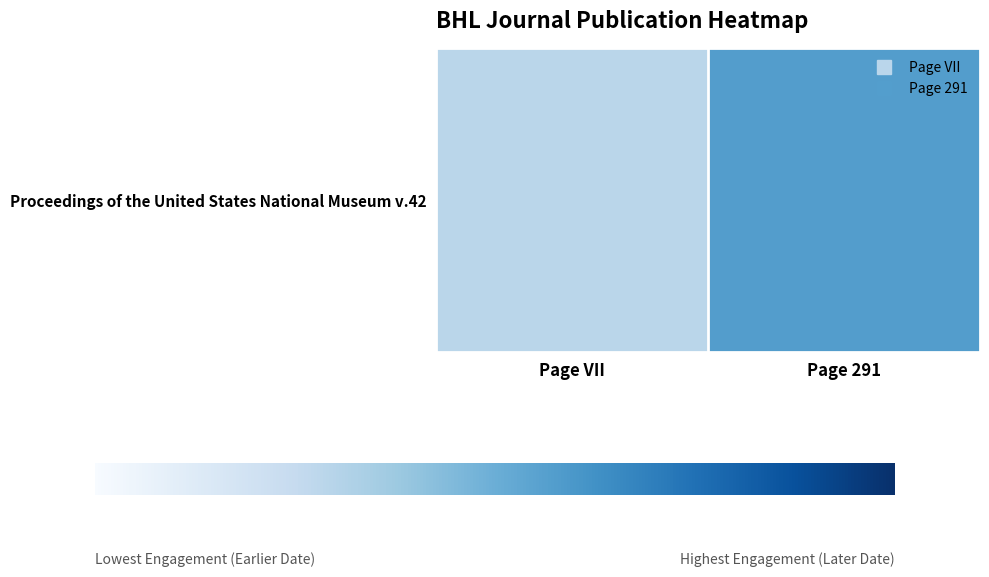

True or false: the data shows 1910 at Page VII.

True